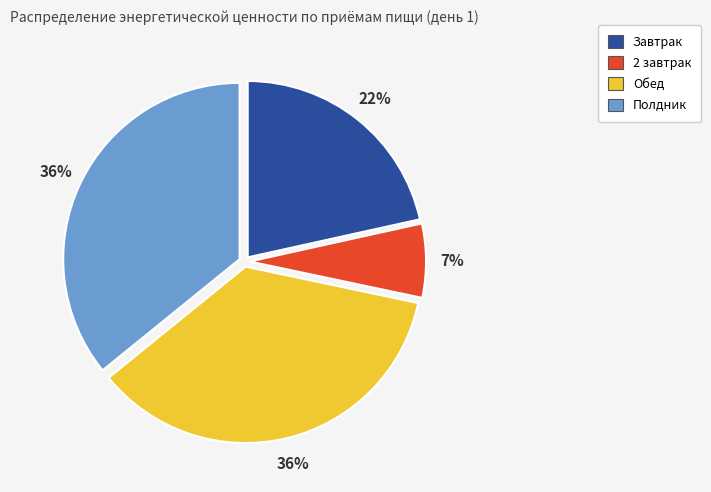

Which category has the smallest portion of the pie?

2 завтрак